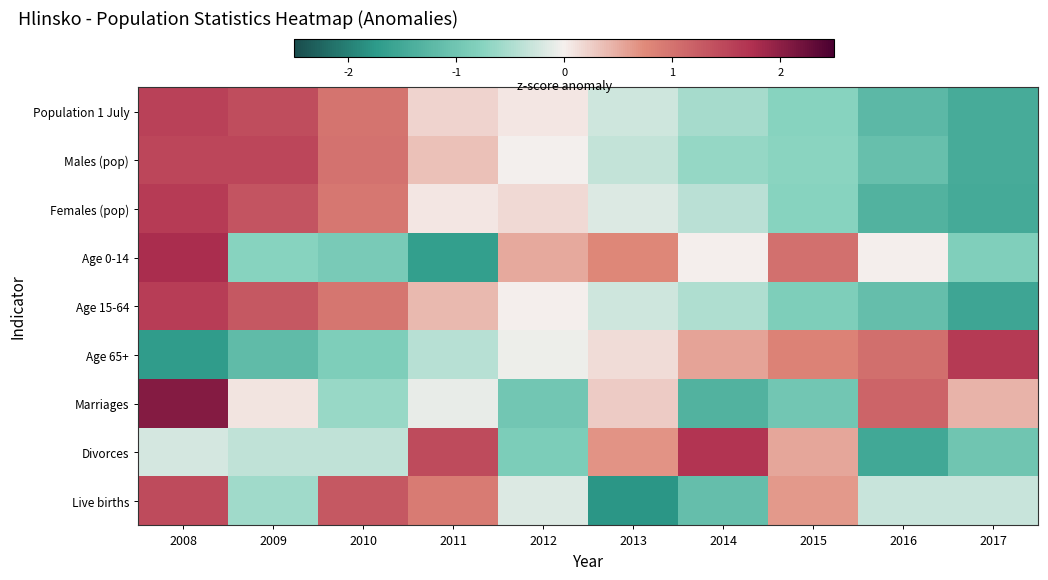

Reading right to left, list all the values displayed in this chart.

Population 1 July: 2017=-1.5	2016=-1.2	2015=-0.7	2014=-0.5	2013=-0.3	2012=0.1	2011=0.2	2010=1.0	2009=1.4	2008=1.6
Males (pop): 2017=-1.5	2016=-1.1	2015=-0.7	2014=-0.7	2013=-0.3	2012=-0.0	2011=0.3	2010=1.0	2009=1.5	2008=1.5
Females (pop): 2017=-1.5	2016=-1.3	2015=-0.8	2014=-0.4	2013=-0.2	2012=0.2	2011=0.1	2010=1.0	2009=1.3	2008=1.6
Age 0-14: 2017=-0.8	2016=0.0	2015=1.0	2014=0.0	2013=0.8	2012=0.5	2011=-1.7	2010=-0.9	2009=-0.7	2008=1.8
Age 15-64: 2017=-1.6	2016=-1.1	2015=-0.8	2014=-0.5	2013=-0.3	2012=0.0	2011=0.4	2010=1.0	2009=1.3	2008=1.6
Age 65+: 2017=1.6	2016=1.0	2015=0.8	2014=0.6	2013=0.2	2012=-0.0	2011=-0.4	2010=-0.9	2009=-1.2	2008=-1.7
Marriages: 2017=0.4	2016=1.2	2015=-1.0	2014=-1.3	2013=0.3	2012=-1.0	2011=-0.1	2010=-0.6	2009=0.1	2008=2.1
Divorces: 2017=-1.0	2016=-1.5	2015=0.5	2014=1.7	2013=0.7	2012=-0.9	2011=1.4	2010=-0.4	2009=-0.4	2008=-0.2
Live births: 2017=-0.3	2016=-0.3	2015=0.6	2014=-1.1	2013=-1.8	2012=-0.2	2011=0.9	2010=1.3	2009=-0.6	2008=1.4